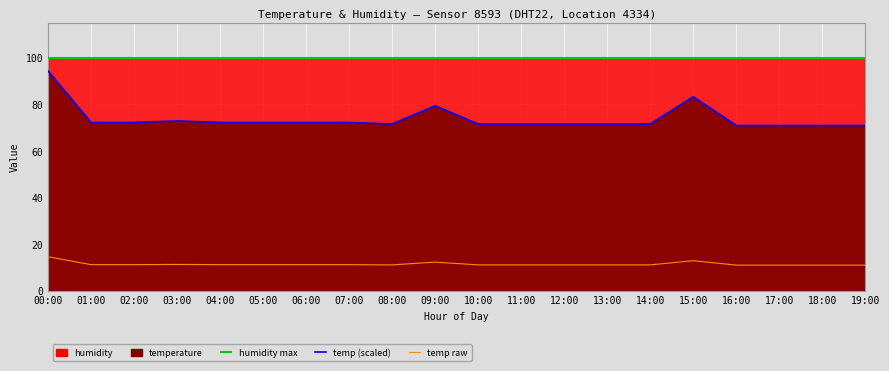

At which label does temp raw reach its minimum?

16:00